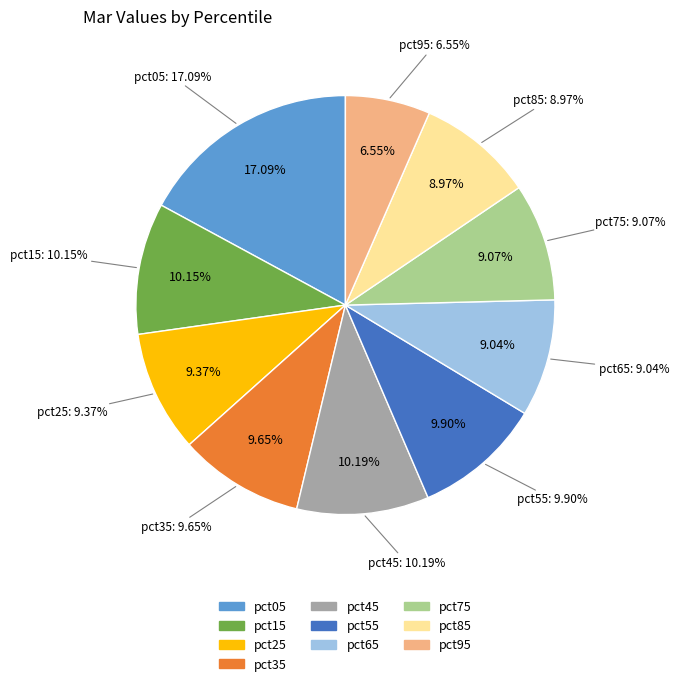

Is pct15 the majority of the pie?

No